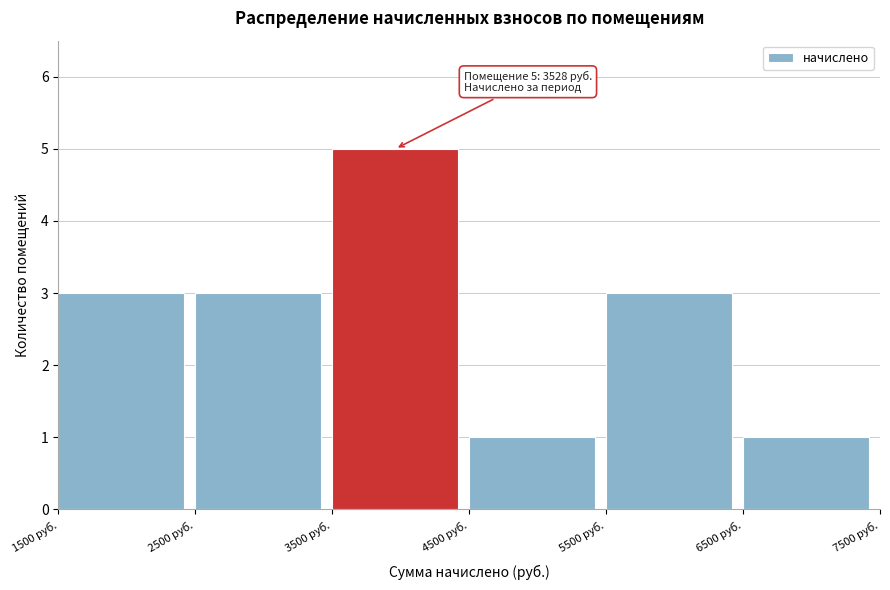

Over which range of the x-axis is the bar tallest?

3500 to 4500